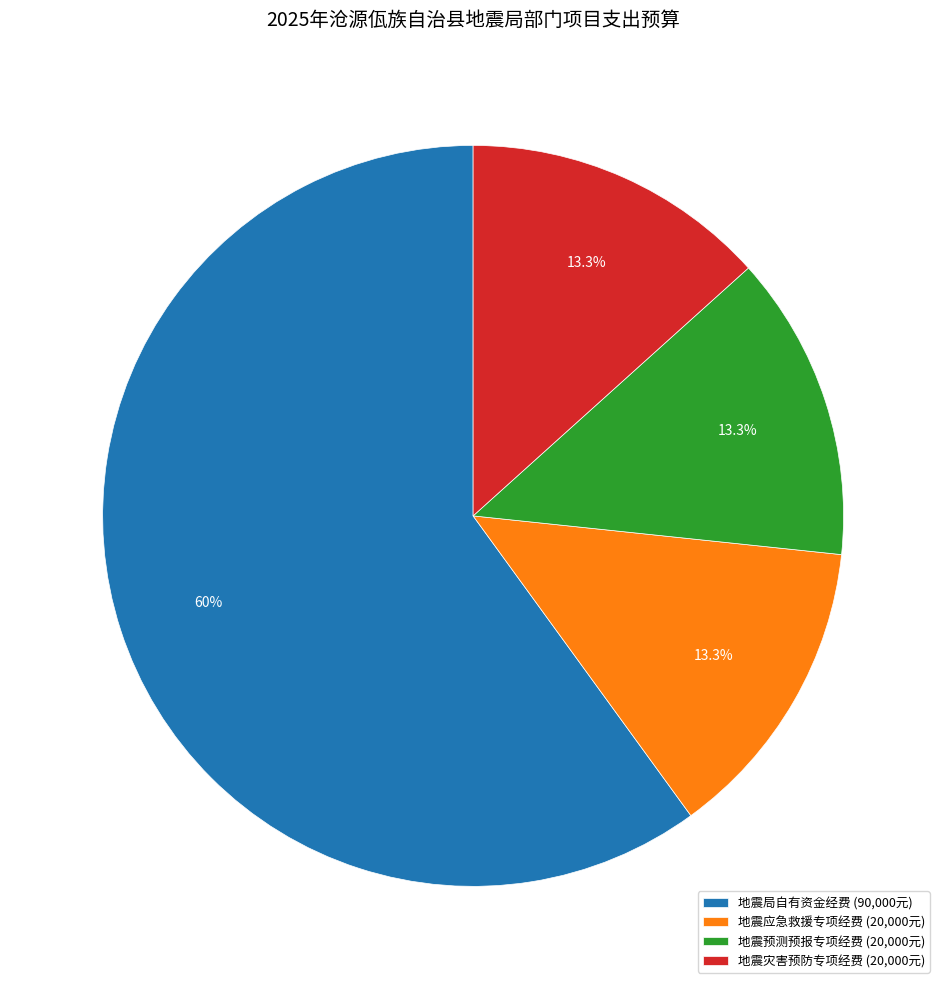

What percentage is the 地震应急救援专项经费 slice, to the nearest percent?

13%